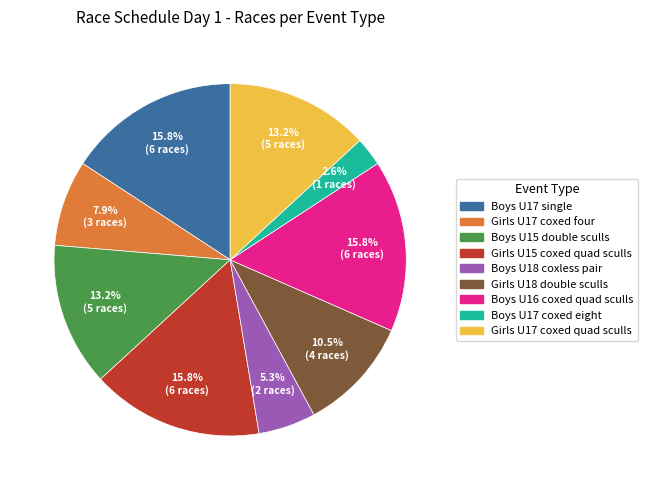

Is there any slice that represents more than half of the pie?

No